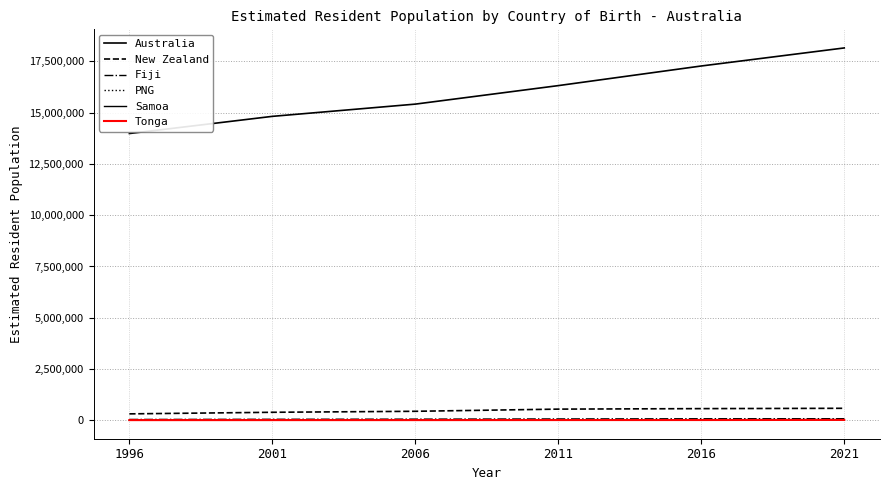

Does the chart display data point markers on the line(s)?

No